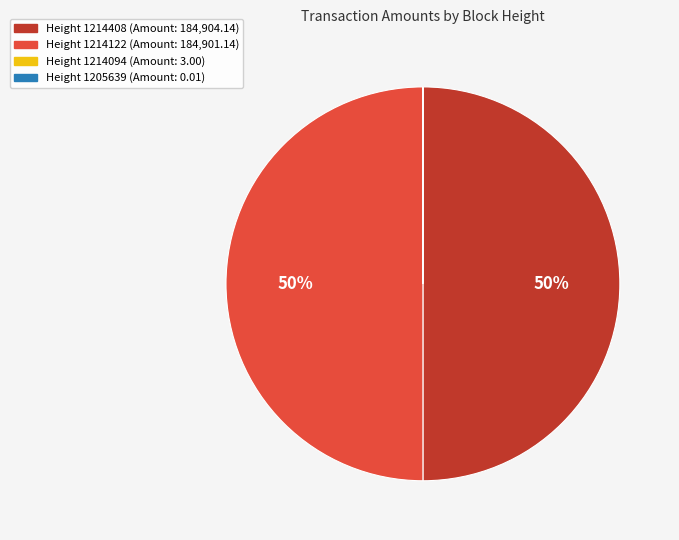

To the nearest percent, what is the average slice percentage?

25%